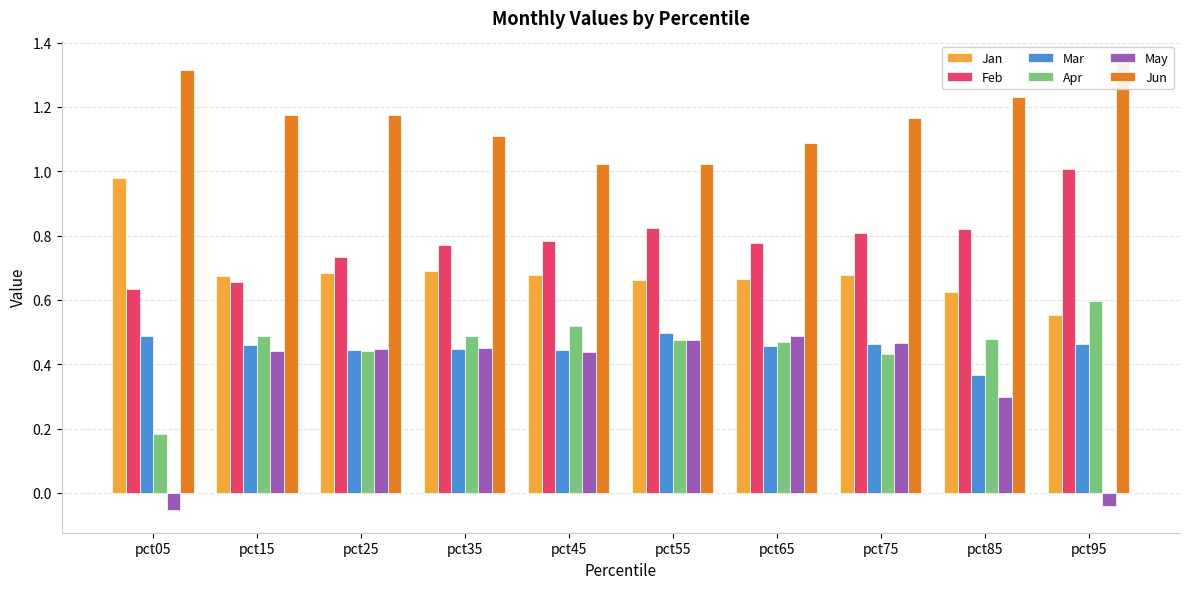

What is the total value across all series at pct05?

3.5